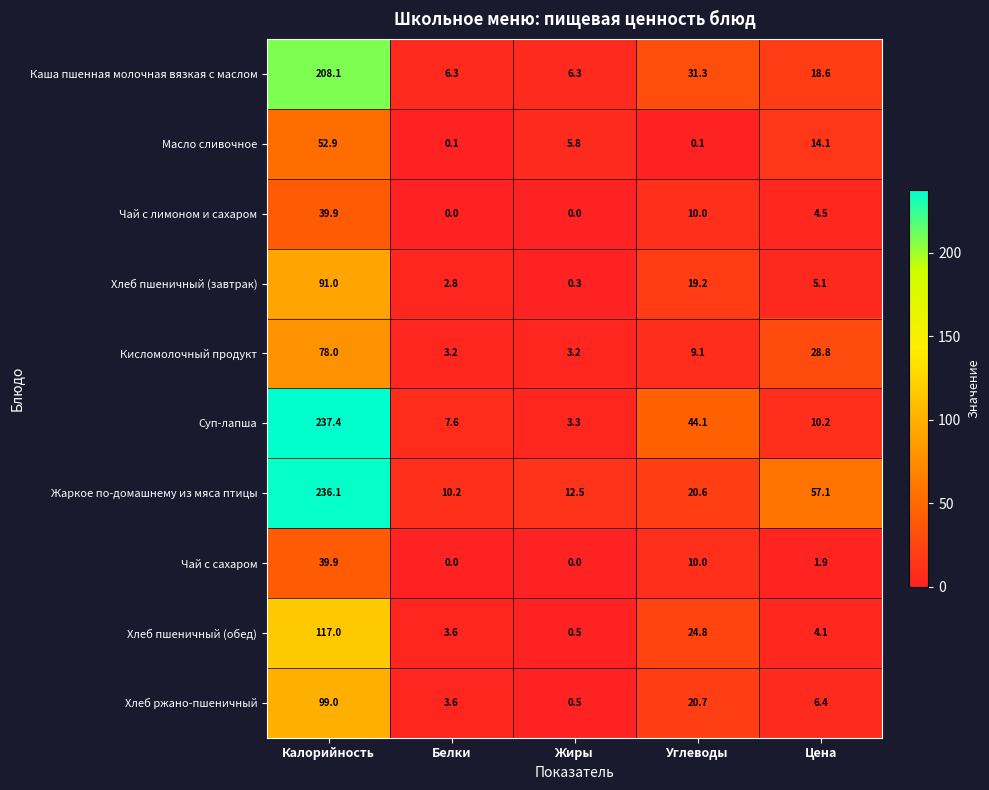

Which series changed the most between Жиры and Углеводы?

Суп-лапша